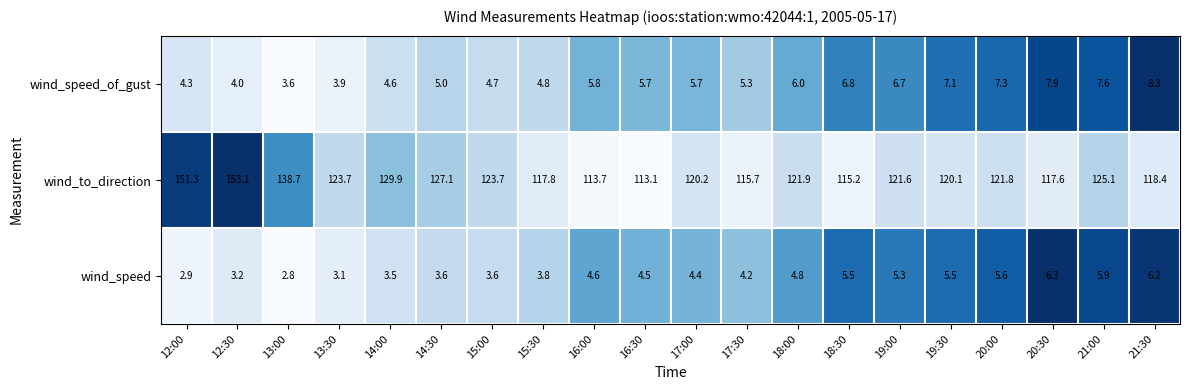

The wind_speed_of_gust series shows 8.8 at 16:30. True or false?

False